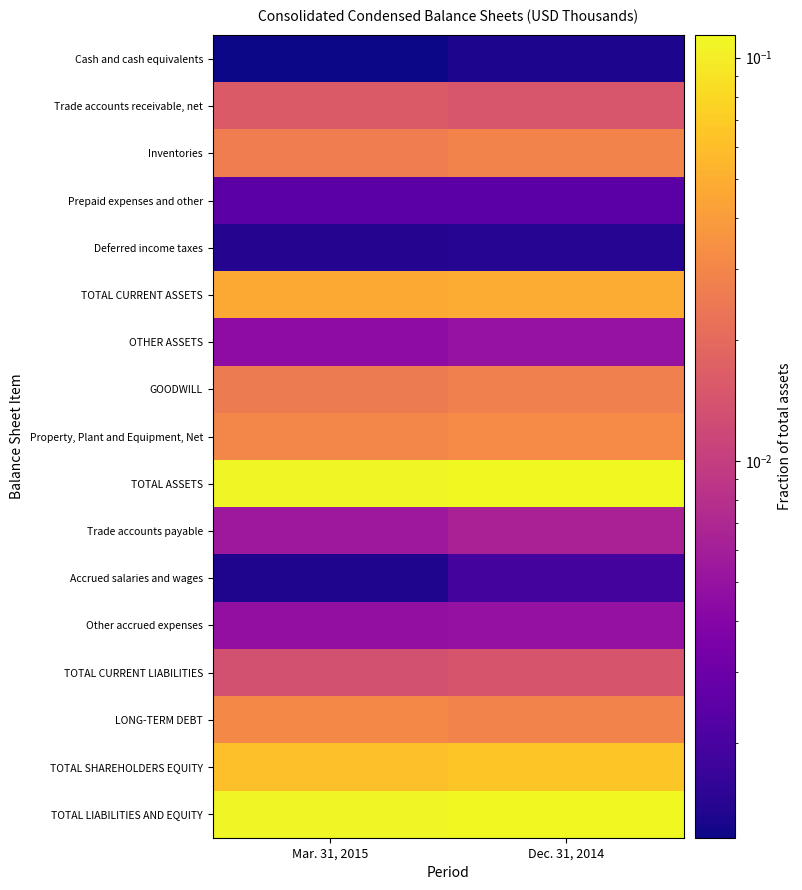

Reading left to right, list all the values displayed in this chart.

Cash and cash equivalents: Mar. 31, 2015=0.0	Dec. 31, 2014=0.0
Trade accounts receivable, net: Mar. 31, 2015=0.0	Dec. 31, 2014=0.0
Inventories: Mar. 31, 2015=0.0	Dec. 31, 2014=0.0
Prepaid expenses and other: Mar. 31, 2015=0.0	Dec. 31, 2014=0.0
Deferred income taxes: Mar. 31, 2015=0.0	Dec. 31, 2014=0.0
TOTAL CURRENT ASSETS: Mar. 31, 2015=0.0	Dec. 31, 2014=0.0
OTHER ASSETS: Mar. 31, 2015=0.0	Dec. 31, 2014=0.0
GOODWILL: Mar. 31, 2015=0.0	Dec. 31, 2014=0.0
Property, Plant and Equipment, Net: Mar. 31, 2015=0.0	Dec. 31, 2014=0.0
TOTAL ASSETS: Mar. 31, 2015=0.1	Dec. 31, 2014=0.1
Trade accounts payable: Mar. 31, 2015=0.0	Dec. 31, 2014=0.0
Accrued salaries and wages: Mar. 31, 2015=0.0	Dec. 31, 2014=0.0
Other accrued expenses: Mar. 31, 2015=0.0	Dec. 31, 2014=0.0
TOTAL CURRENT LIABILITIES: Mar. 31, 2015=0.0	Dec. 31, 2014=0.0
LONG-TERM DEBT: Mar. 31, 2015=0.0	Dec. 31, 2014=0.0
TOTAL SHAREHOLDERS EQUITY: Mar. 31, 2015=0.1	Dec. 31, 2014=0.1
TOTAL LIABILITIES AND EQUITY: Mar. 31, 2015=0.1	Dec. 31, 2014=0.1